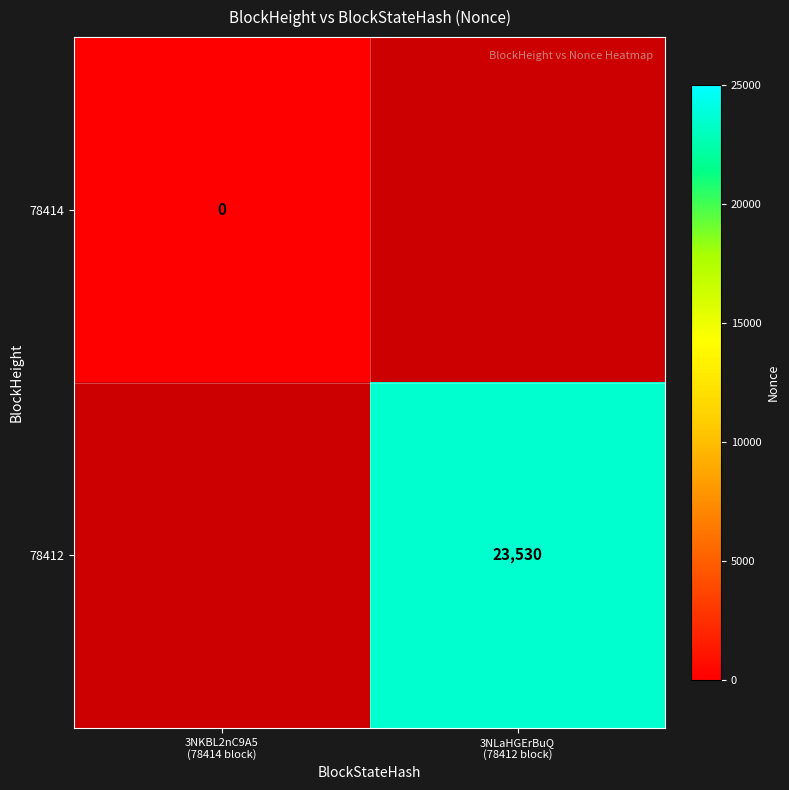

List the series in order of their peak value, lowest first.

78414, 78412